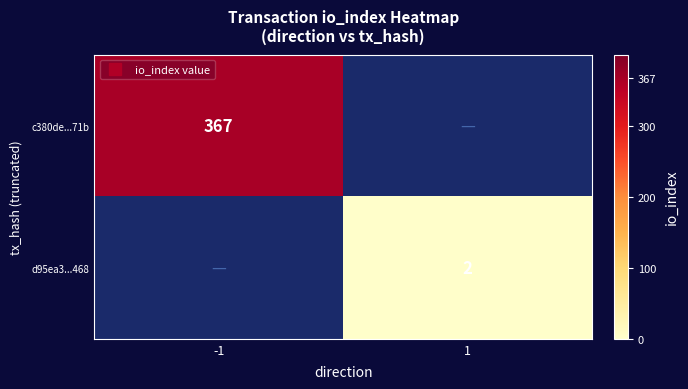

Rank the series by their maximum value, from highest to lowest.

c380de...71b, d95ea3...468